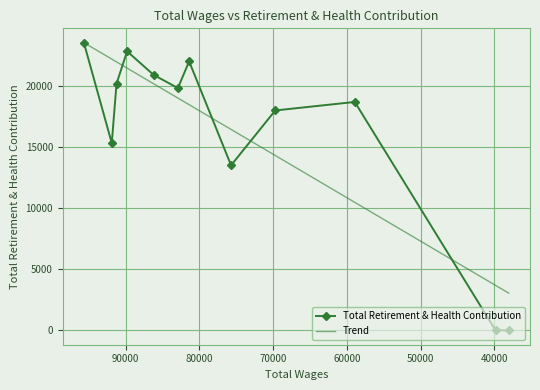

How many lines are shown in the chart?

2